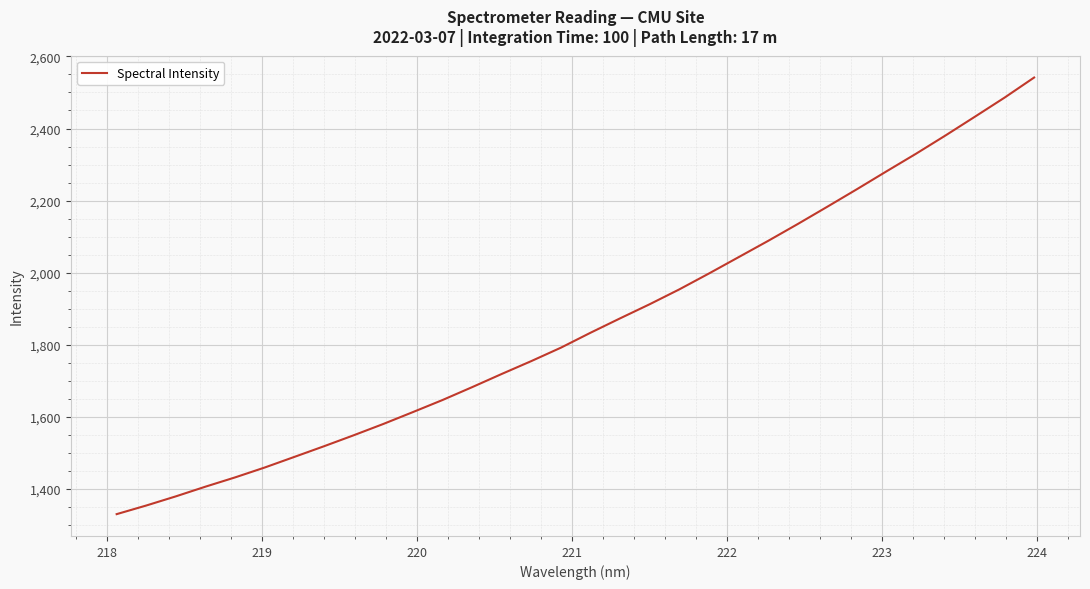

What is the difference between the maximum and minimum values?

1211.4